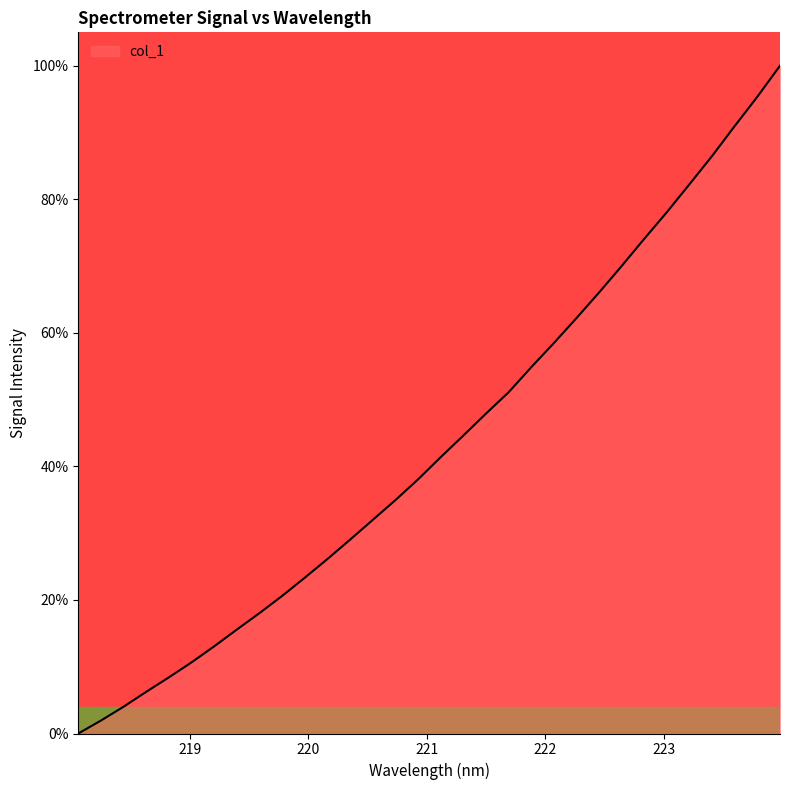

What is the difference between the maximum and minimum values?

100.0